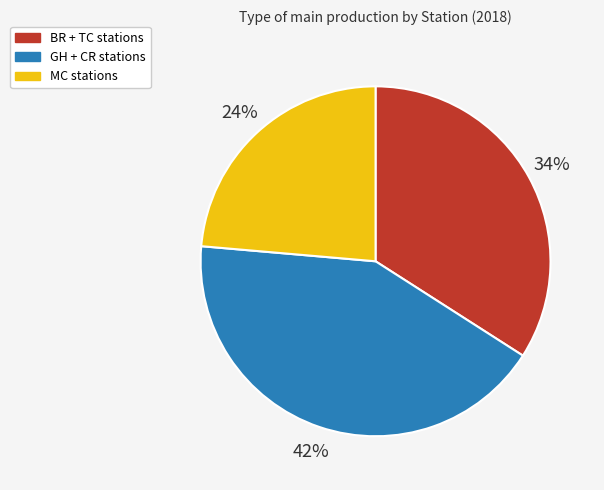

Does any single category account for the majority?

No